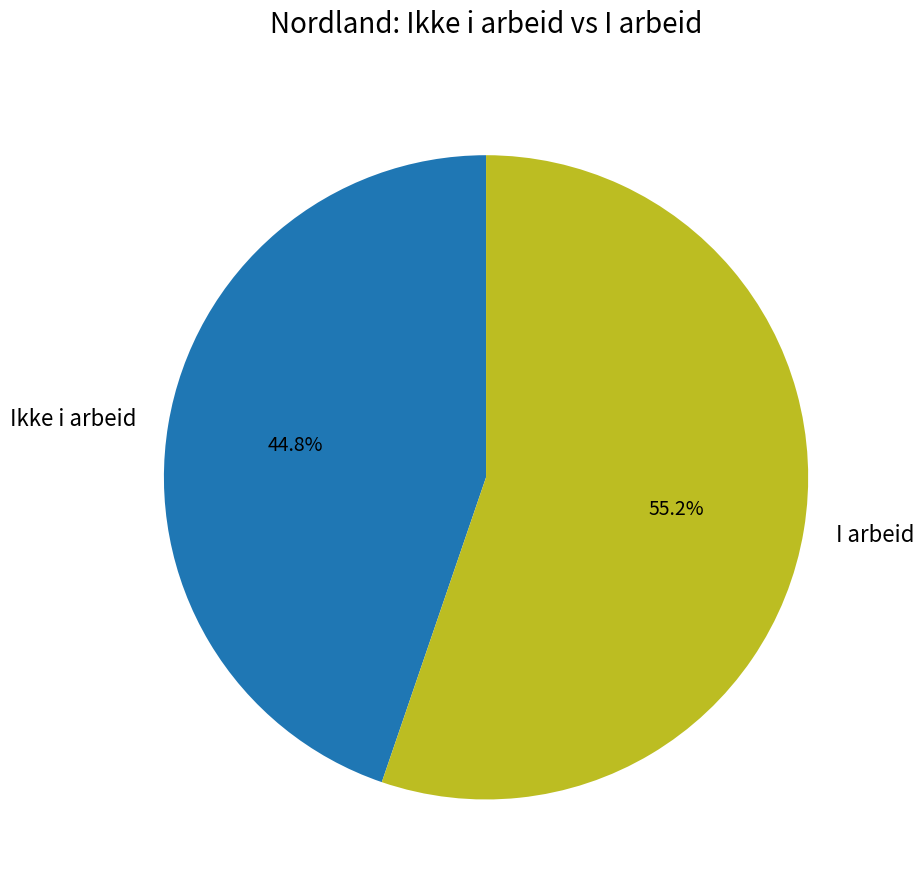

Combined, what portion of the pie is Ikke i arbeid and I arbeid?

100.0%